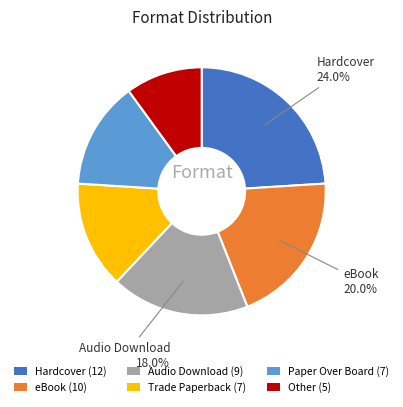

Combined, do Hardcover and Audio Download account for over 50%?

No